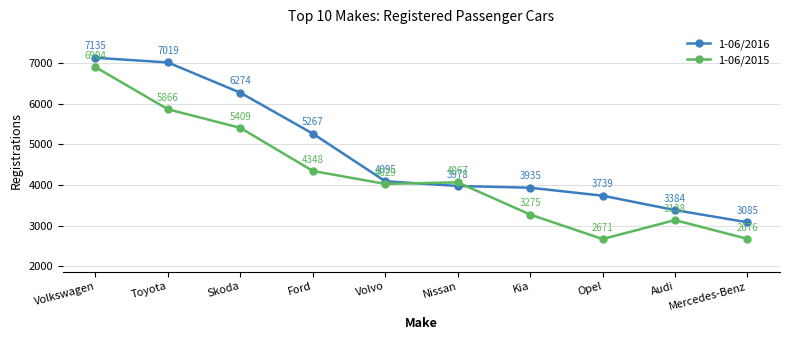

How many distinct data groups are displayed?

2